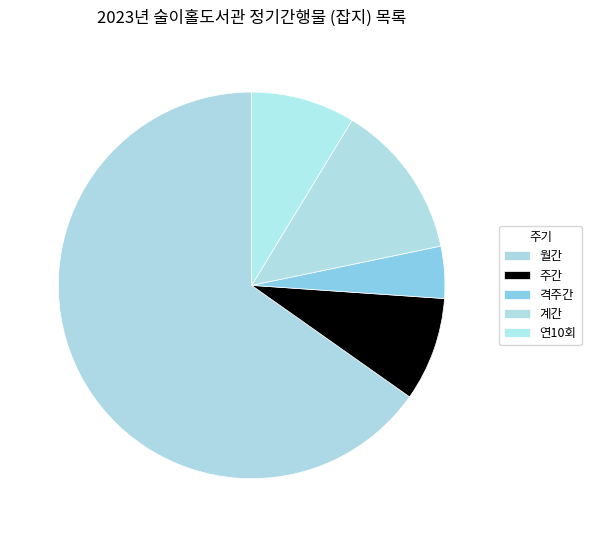

Is there a majority slice in this chart?

Yes